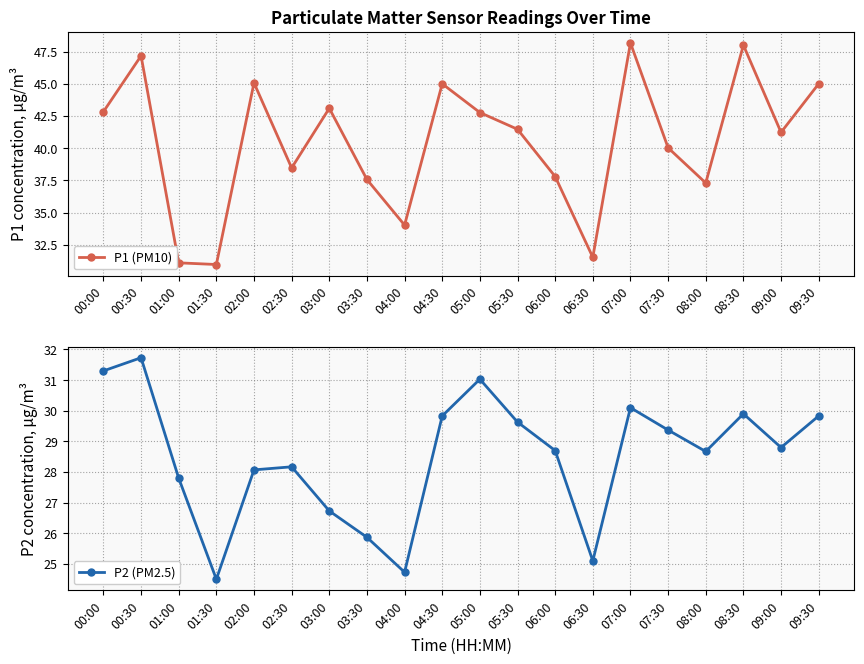

What position from the left is 08:30?

18